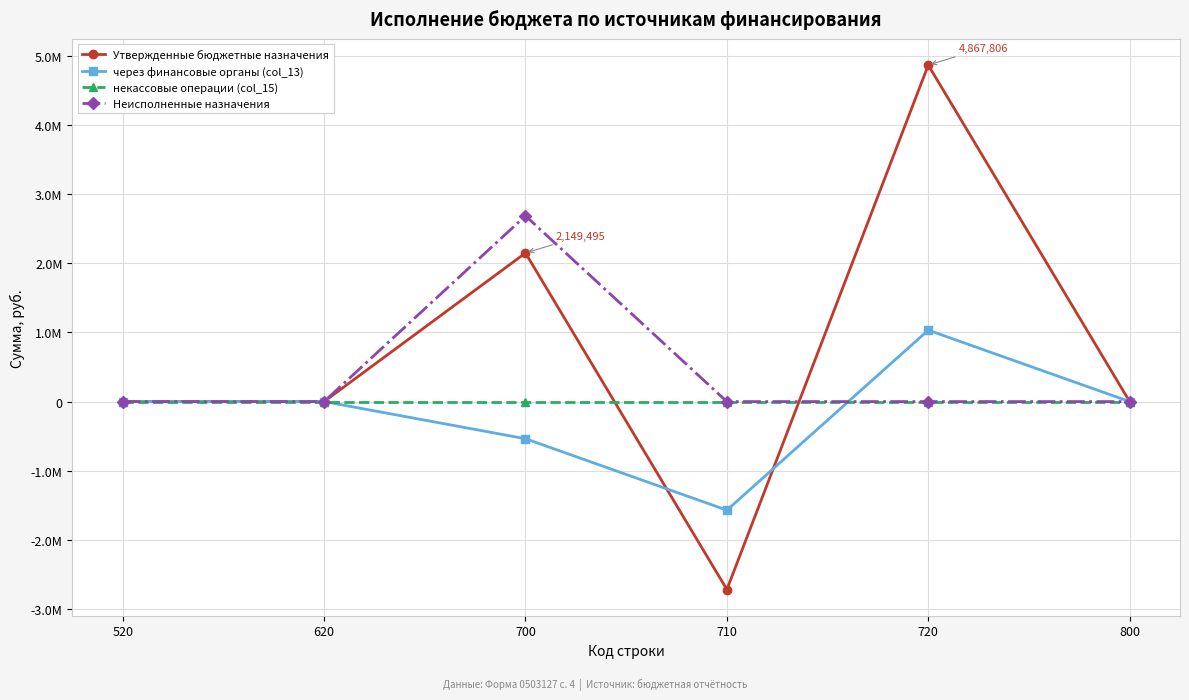

What are all the series names shown in the legend?

Утвержденные бюджетные назначения, через финансовые органы (col_13), некассовые операции (col_15), Неисполненные назначения